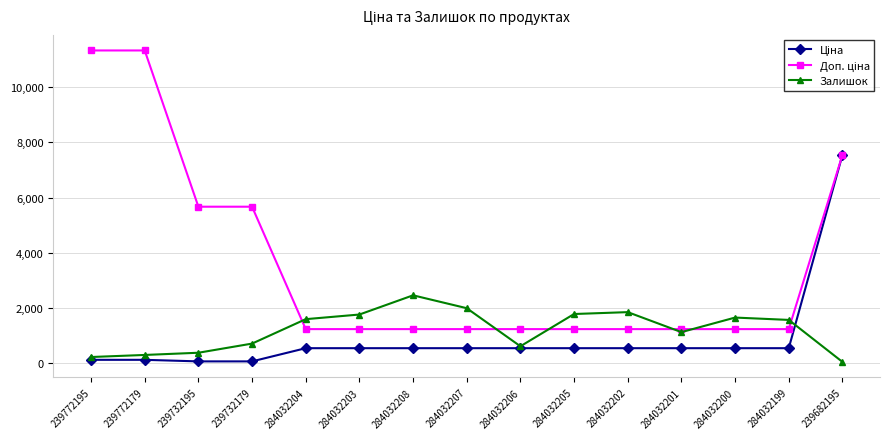

What is the maximum value shown in the chart?

11334.0